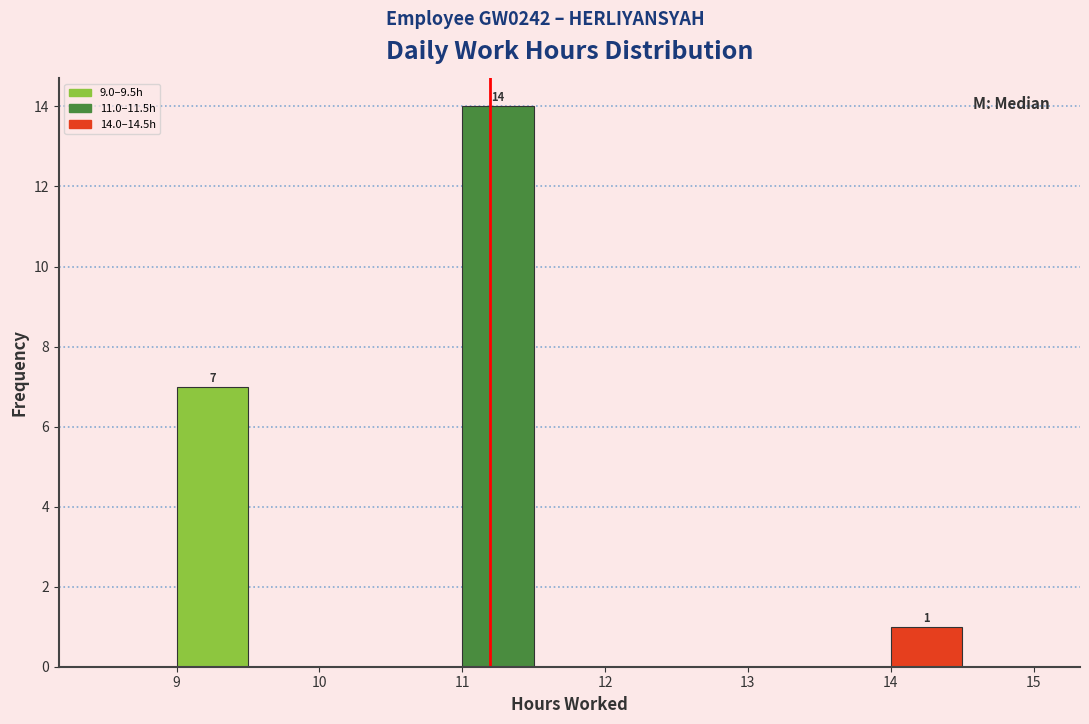

Over which range of the x-axis is the bar tallest?

11.0 to 11.5